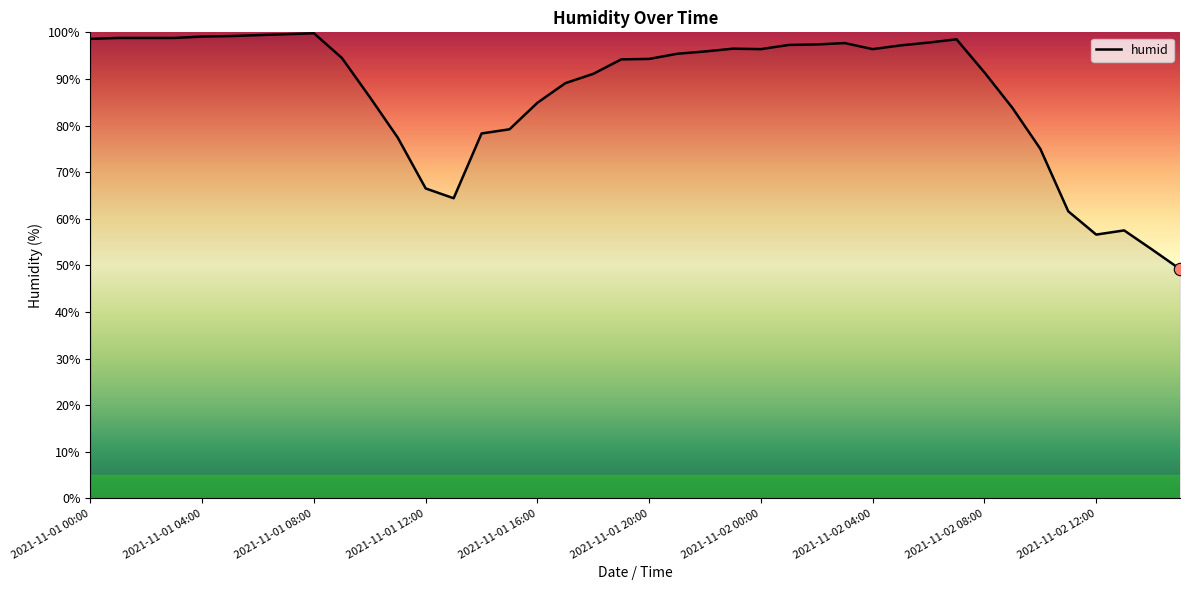

What is the greatest value displayed?

99.8